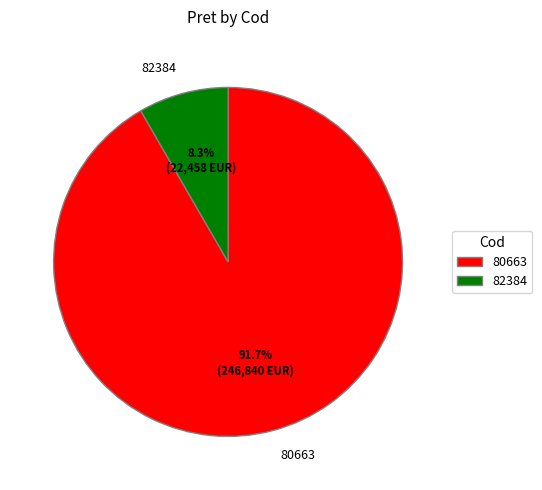

Approximately how many times larger is the value at 82384 compared to 80663?

0.1